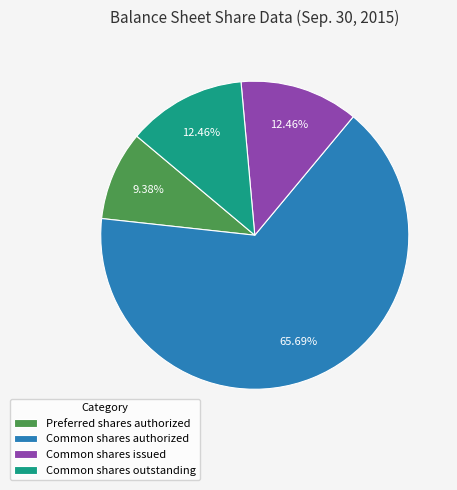

To the nearest percent, what is the average slice percentage?

25%